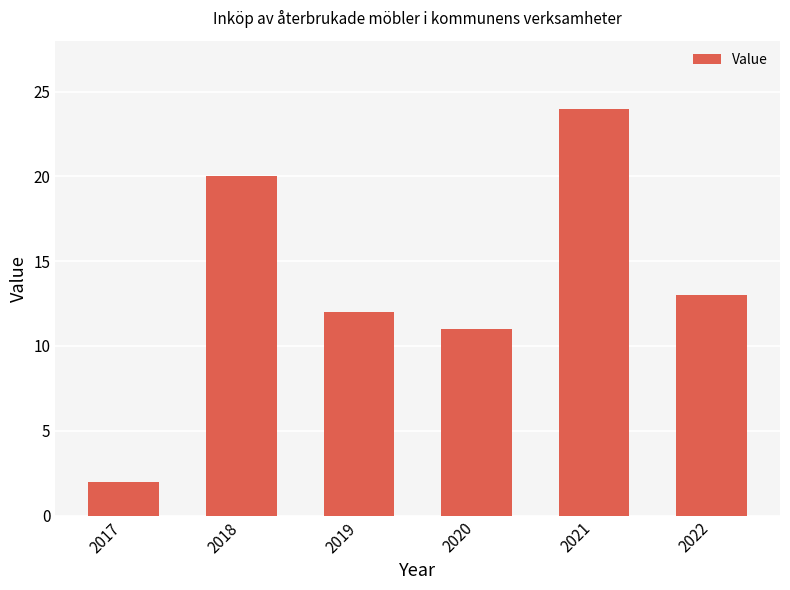

What is the sum of all values?

82